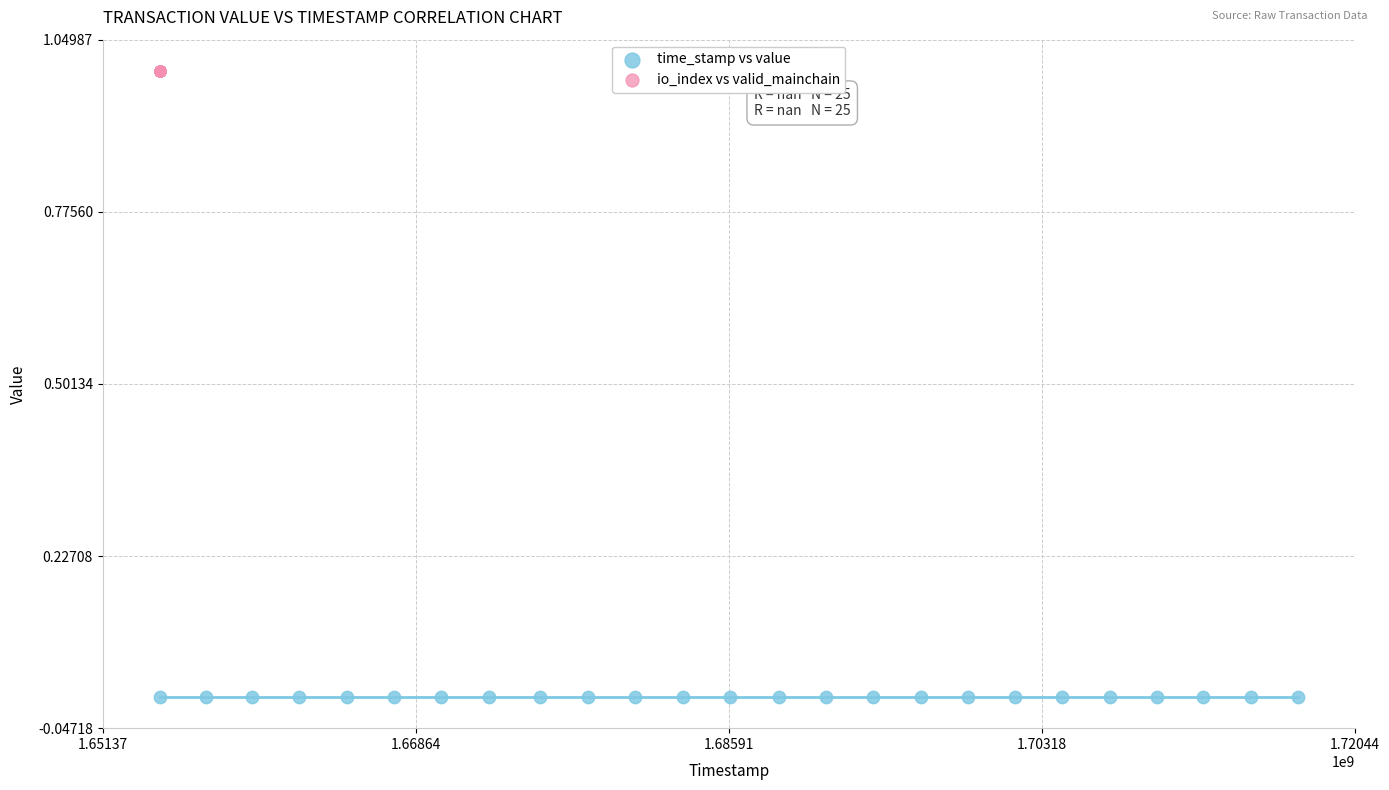

Which series contains the lowest Y value?

time_stamp vs value